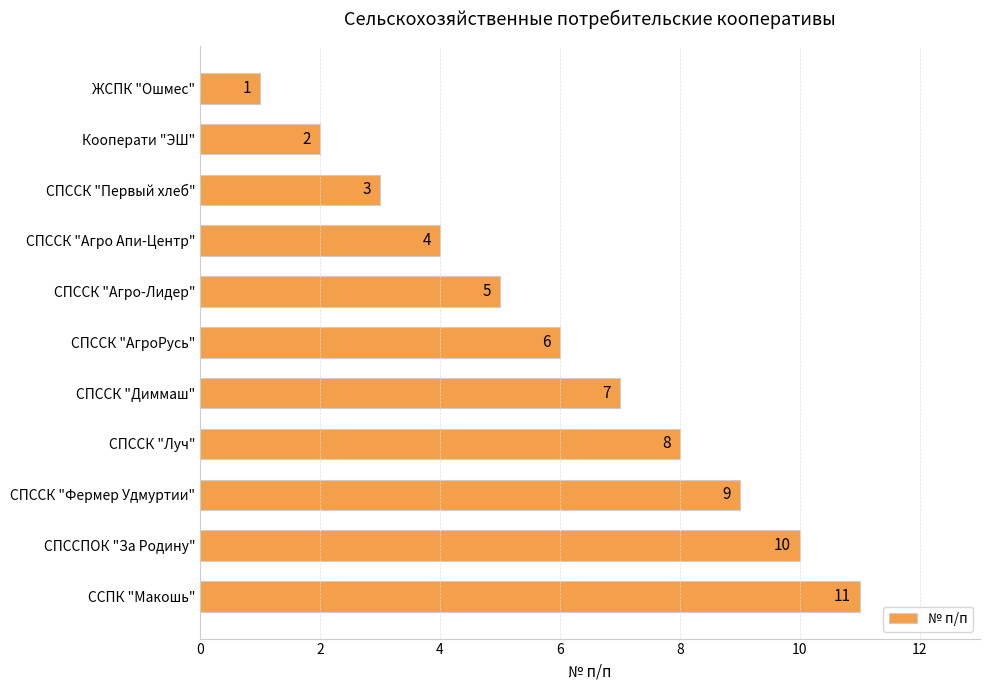

Between ЖСПК "Ошмес" and СПССК "Агро Апи-Центр", which is larger?

СПССК "Агро Апи-Центр"